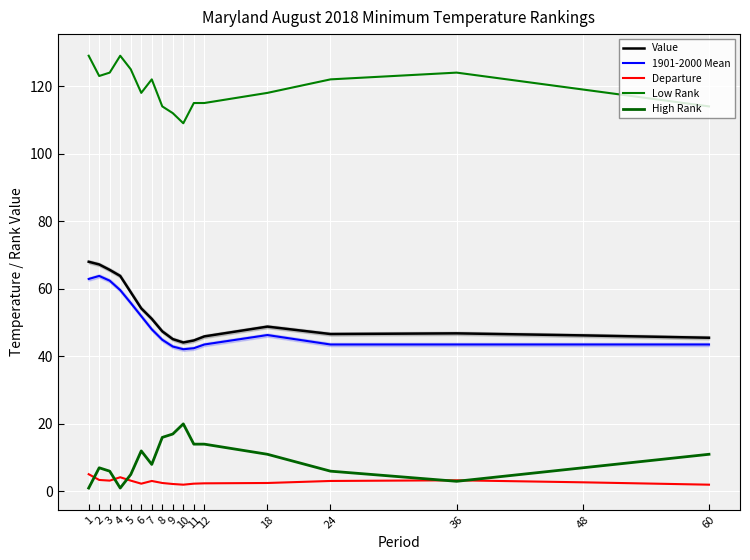

Reading left to right, transcribe all the data shown in this chart.

Value: 68.0	67.2	65.6	63.8	59.0	54.2	51.1	47.4	45.1	44.1	44.7	45.9	48.8	46.6	46.8	46.2	45.5
1901-2000 Mean: 62.9	63.8	62.4	59.6	55.8	51.9	48.0	44.9	42.9	42.1	42.4	43.5	46.3	43.5	43.5	43.5	43.5
Departure: 5.1	3.4	3.2	4.2	3.2	2.3	3.1	2.5	2.2	2.0	2.3	2.4	2.5	3.1	3.3	2.7	2.0
Low Rank: 129.0	123.0	124.0	129.0	125.0	118.0	122.0	114.0	112.0	109.0	115.0	115.0	118.0	122.0	124.0	119.0	114.0
High Rank: 1.0	7.0	6.0	1.0	5.0	12.0	8.0	16.0	17.0	20.0	14.0	14.0	11.0	6.0	3.0	7.0	11.0